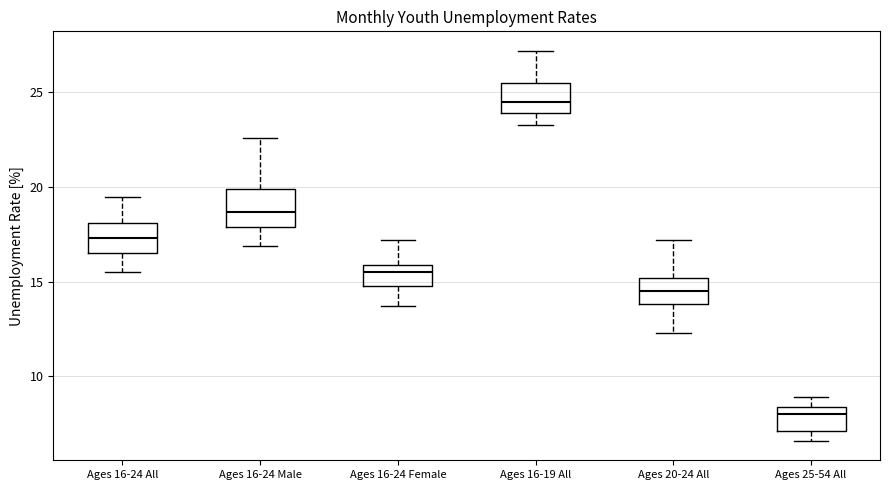

Where is the upper edge of the box for Ages 20-24 All on the y-axis? The values are not printed on the chart, so give them approximately, as read against the axis.

15.0